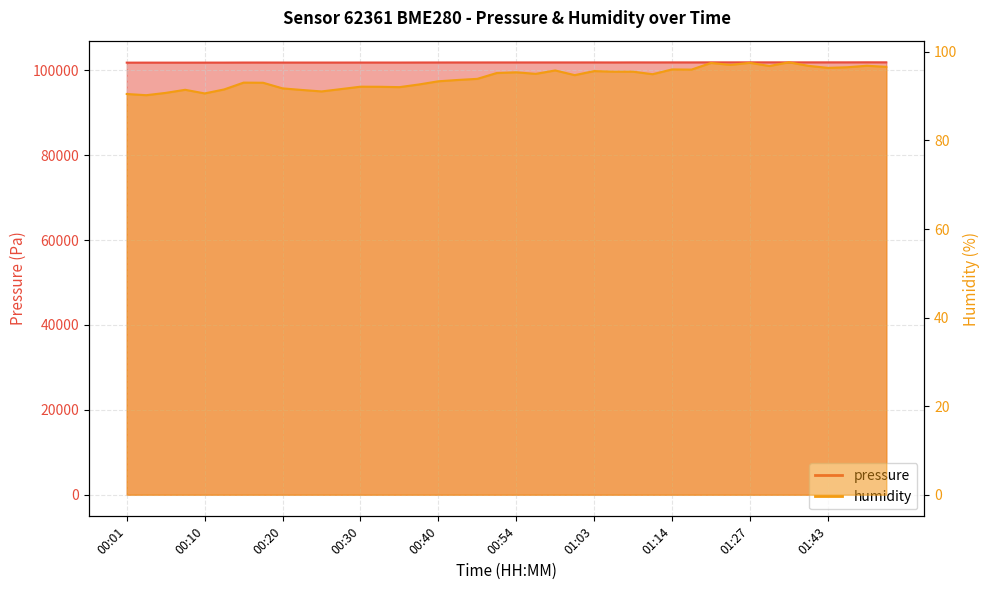

How many values in the humidity series are below 94?

19